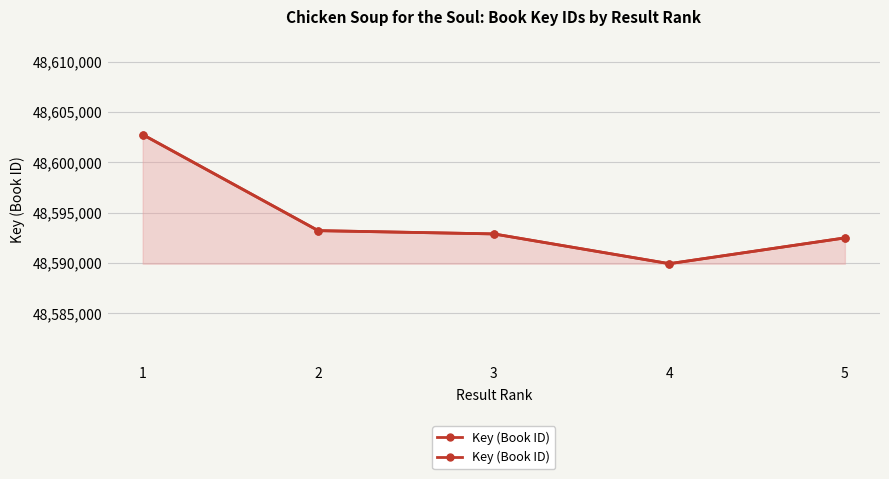

True or false: there are more than 0 points higher than both neighbors.

False